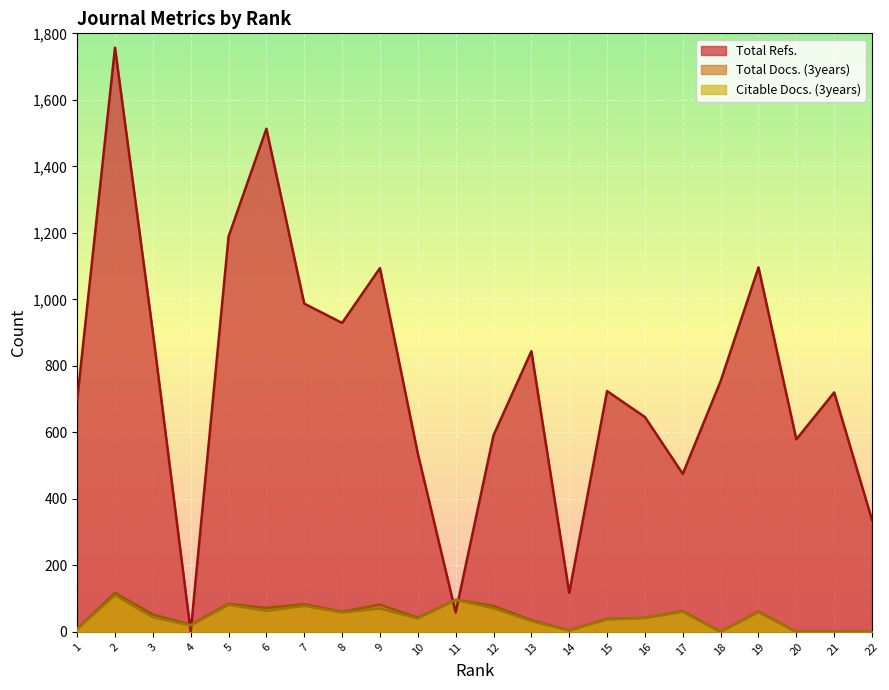

Does the chart display data point markers on the line(s)?

No